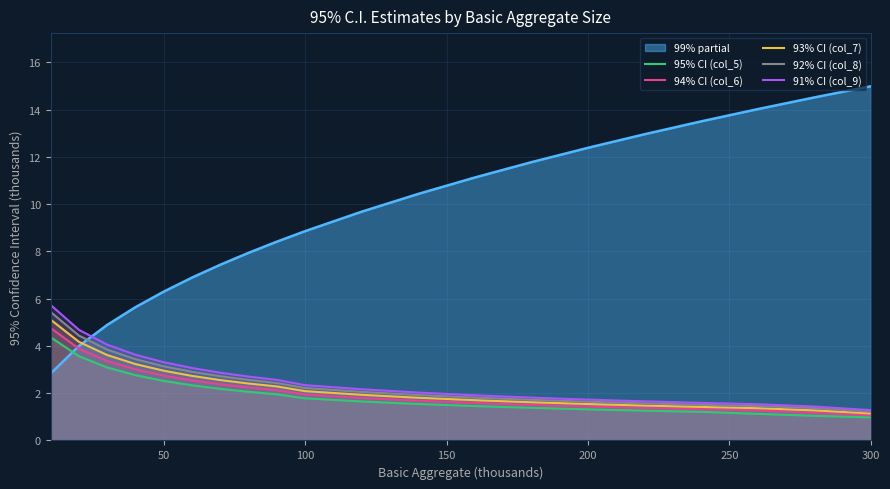

Which series has the largest total across all categories?

99% partial